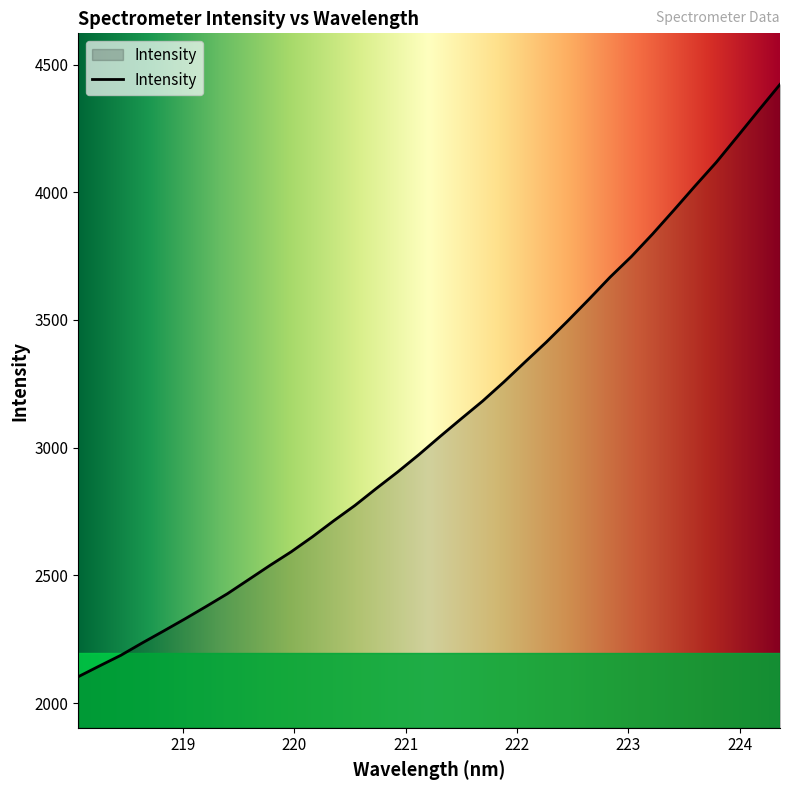

What is the smallest value displayed?

2103.1